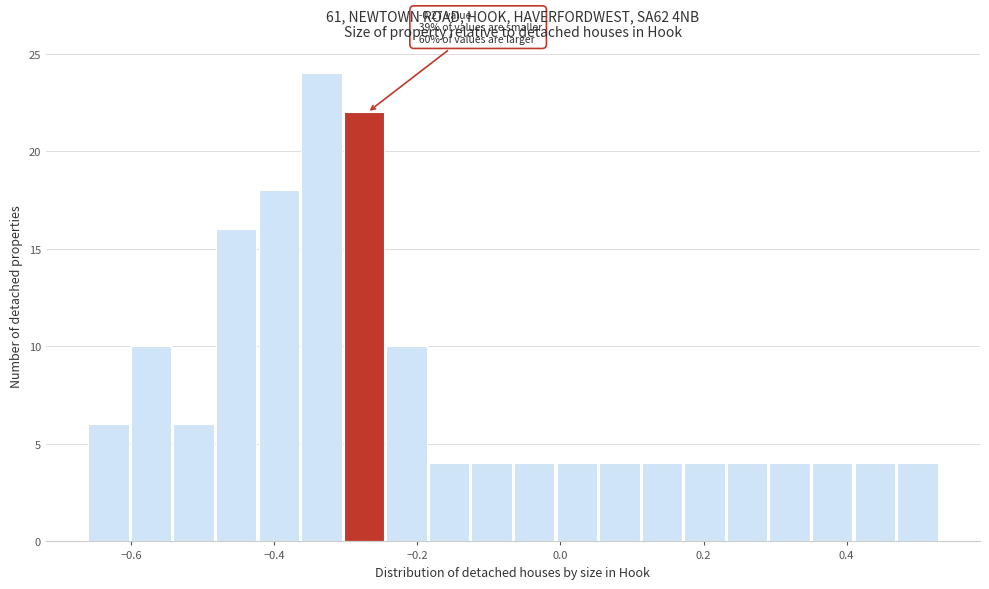

Read against the x-axis, roughly where is the centre of the tallest bar?

-0.34